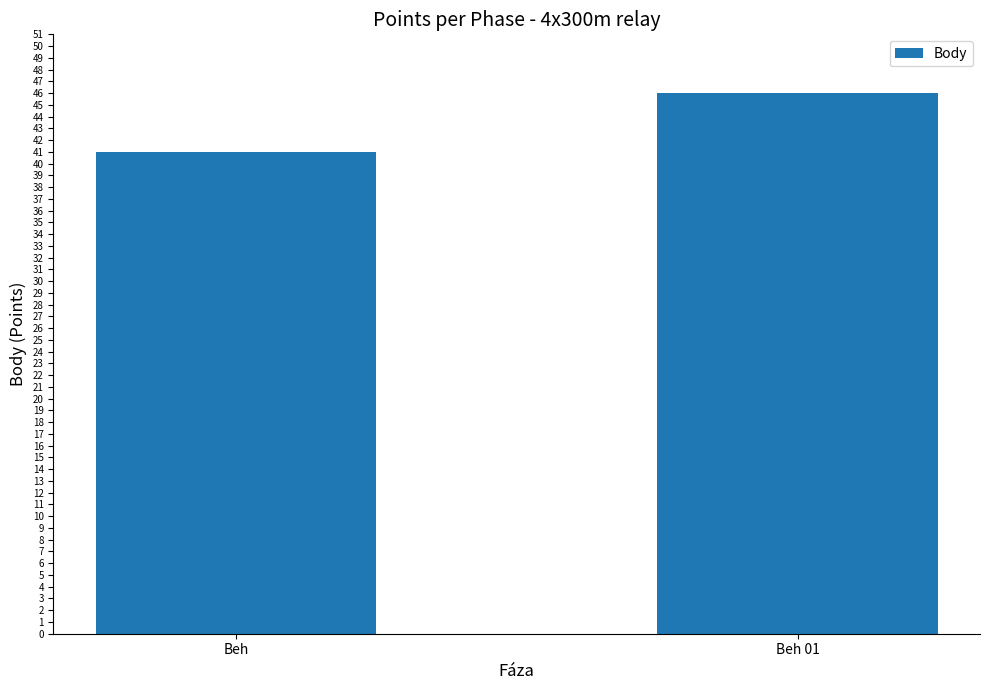

The chart shows a value of 46 at Beh 01. True or false?

True